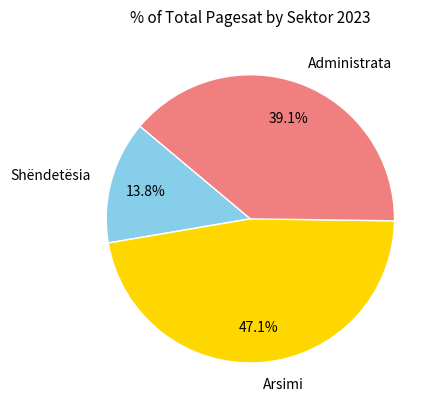

How many segments does this pie chart have?

3